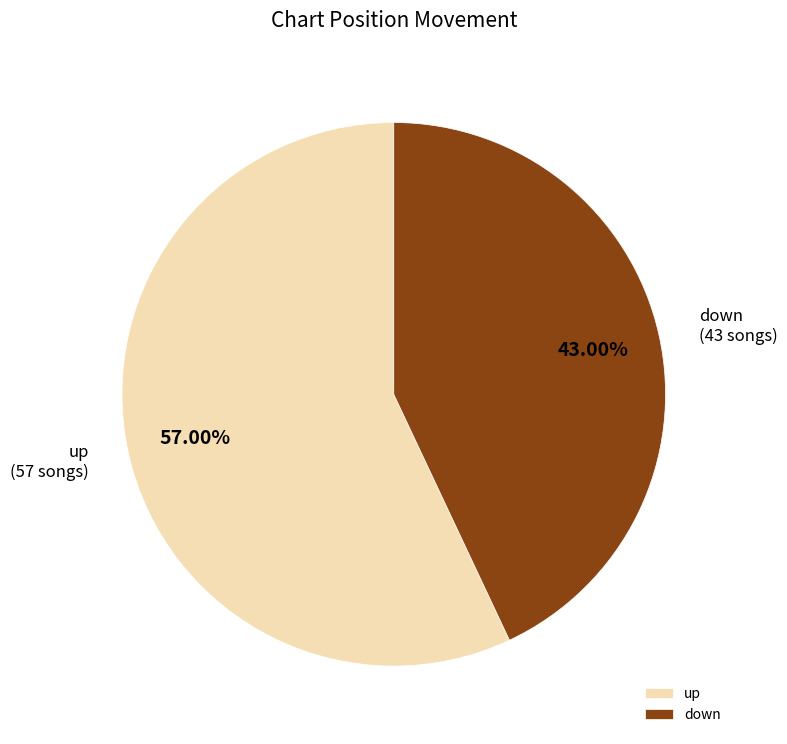

Is there a majority slice in this chart?

Yes